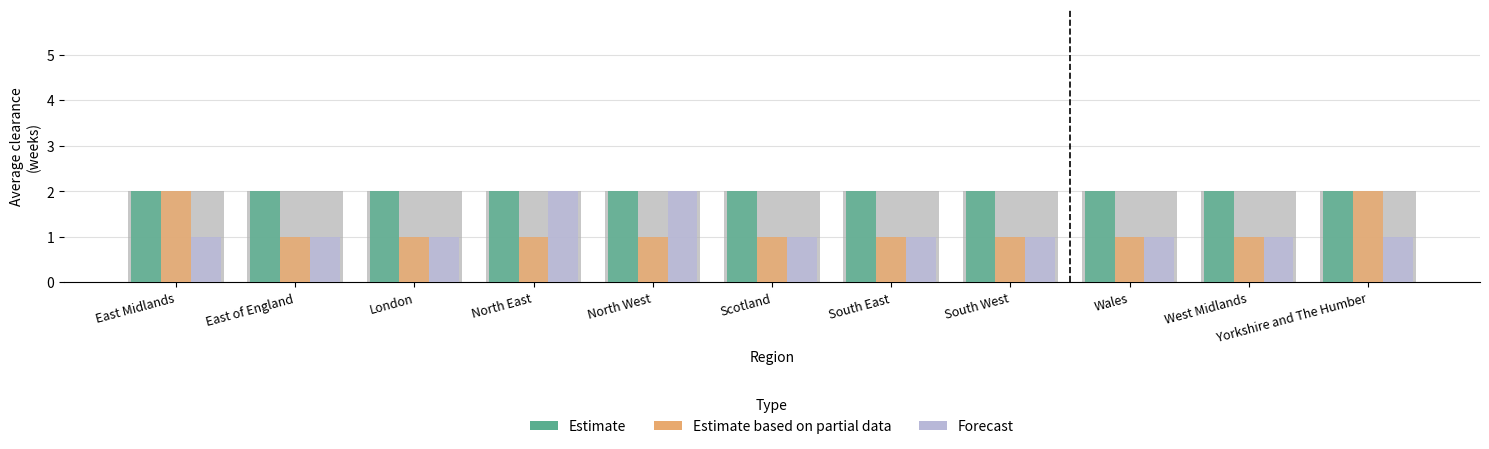

What is the total value across all series at Scotland?

6